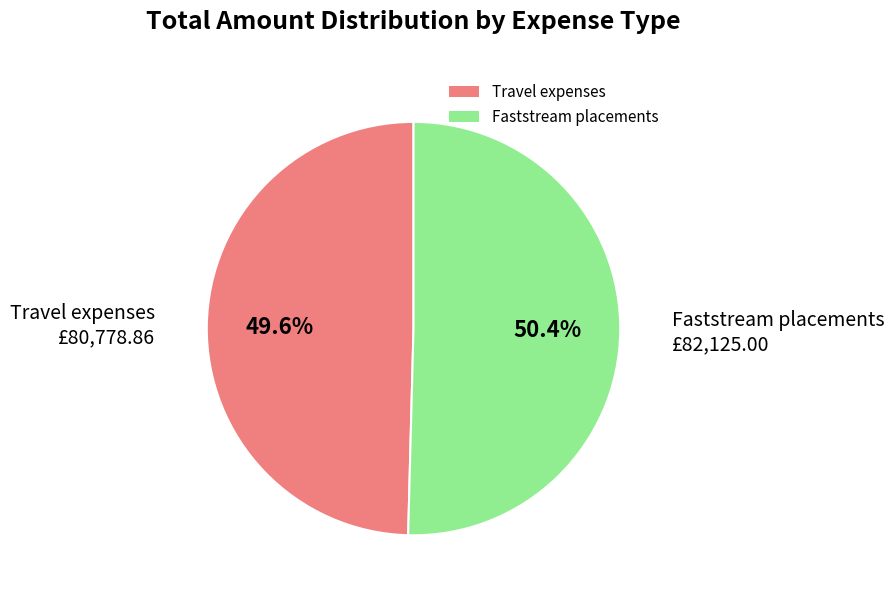

To the nearest percent, what percentage of the pie is Travel expenses?

50%